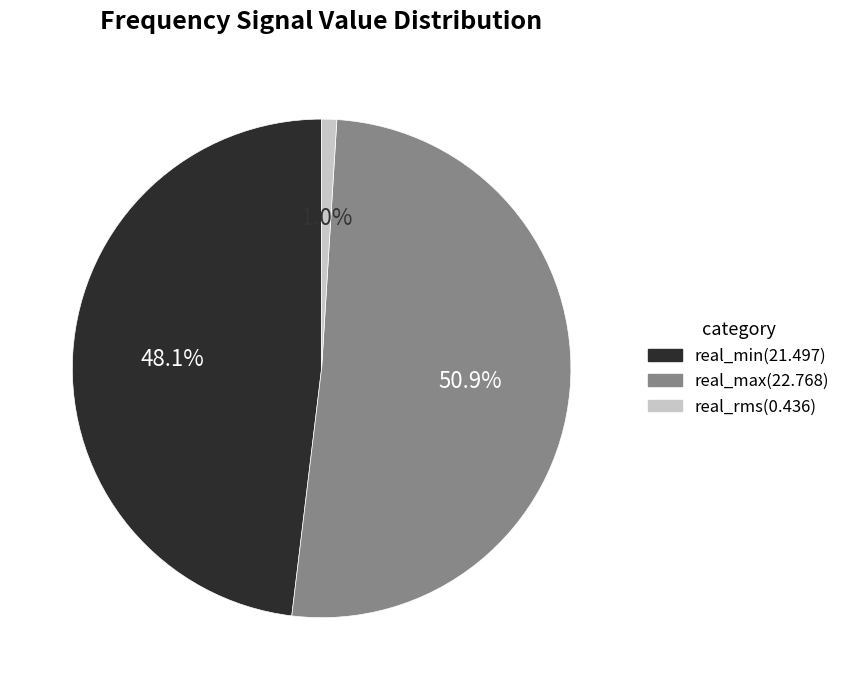

Is there a majority slice in this chart?

Yes